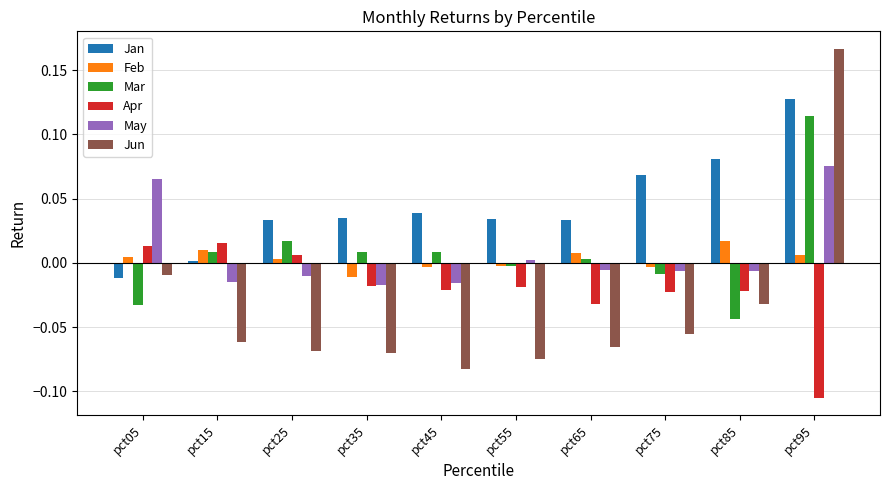

How many negative values does the Mar series have?

4